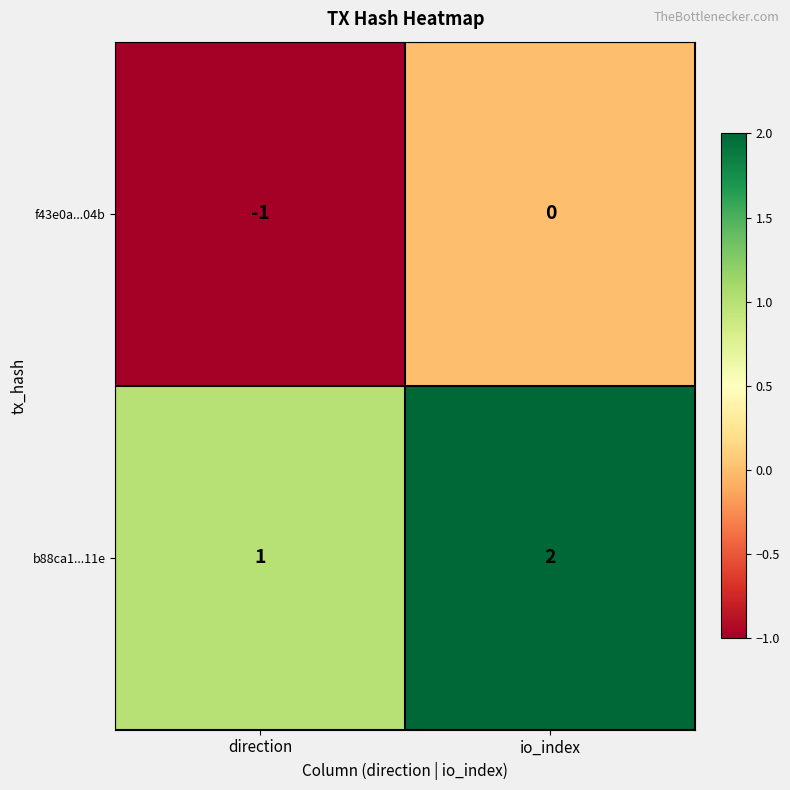

Reading left to right, what are all the values shown in this chart?

f43e0a...04b: direction=-1	io_index=0
b88ca1...11e: direction=1	io_index=2